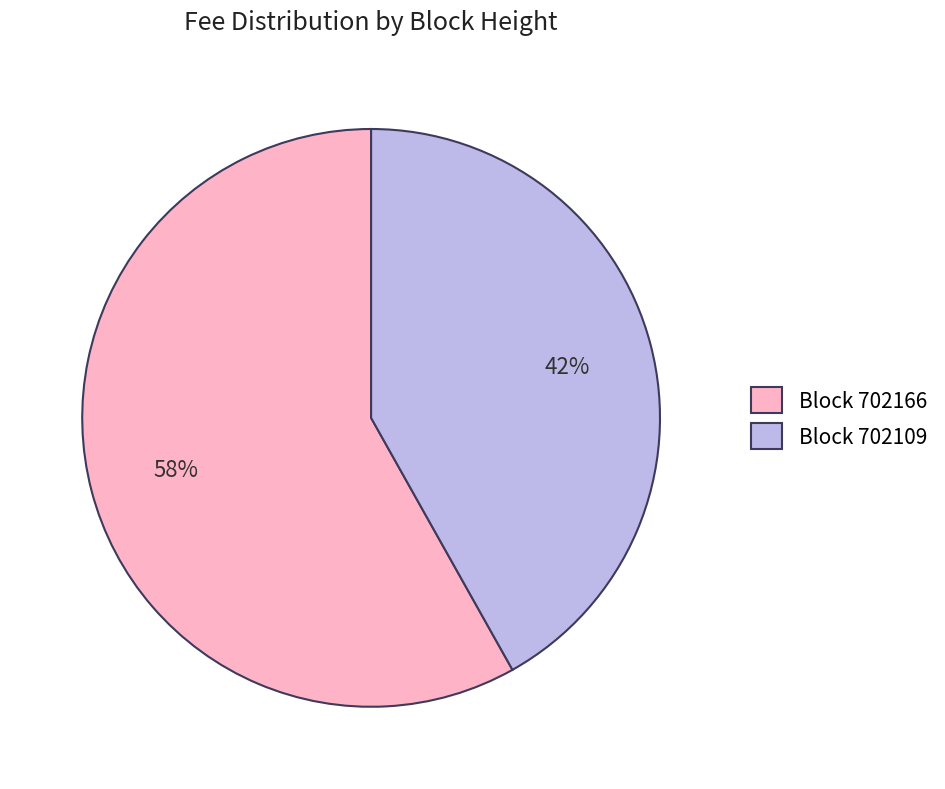

To the nearest percent, what portion does Block 702109 represent?

42%